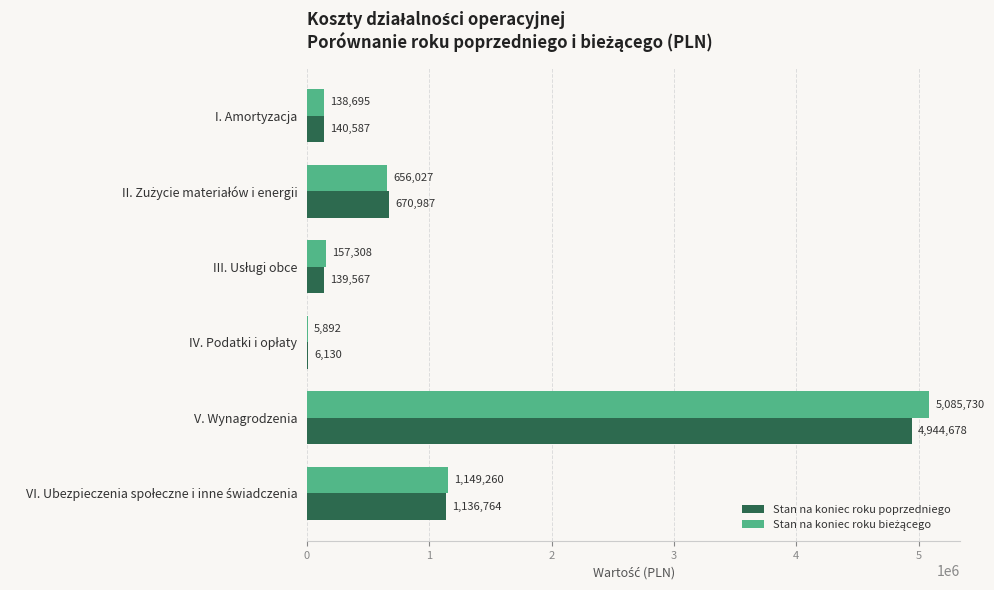

True or false: Stan na koniec roku poprzedniego has a value of 4944677.9 at V. Wynagrodzenia.

True